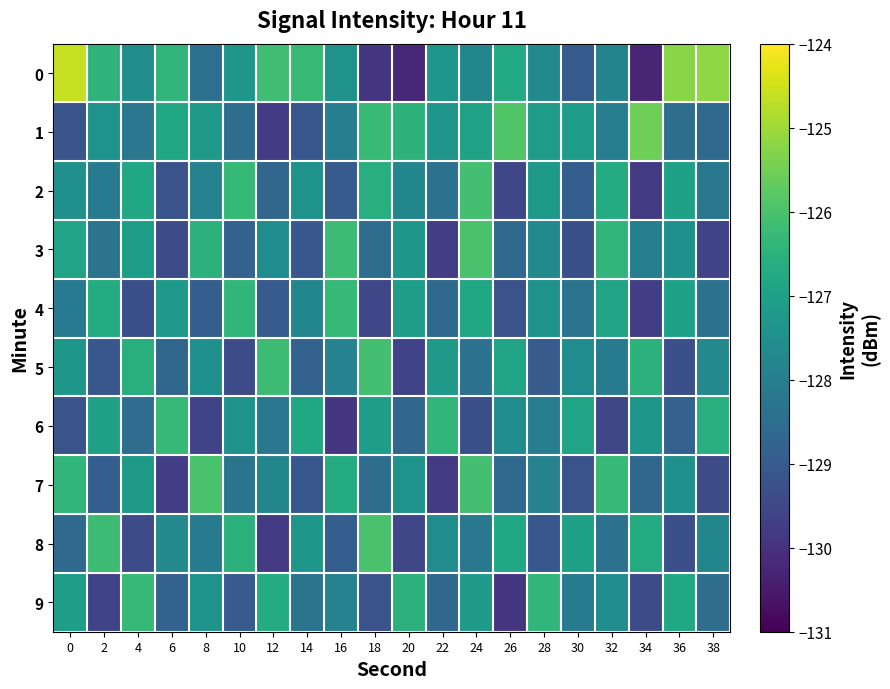

How many series are shown in this chart?

10